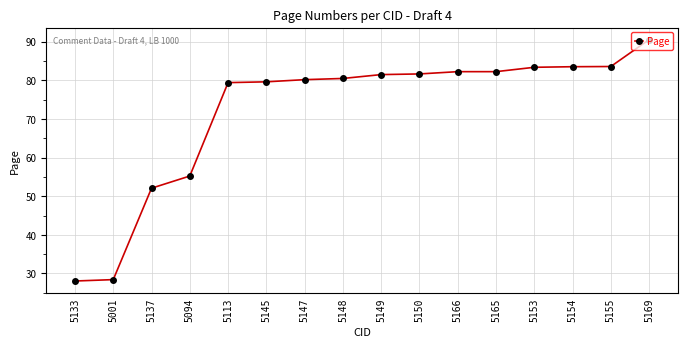

What is the sum of the values at 5094 and 5150?

136.9